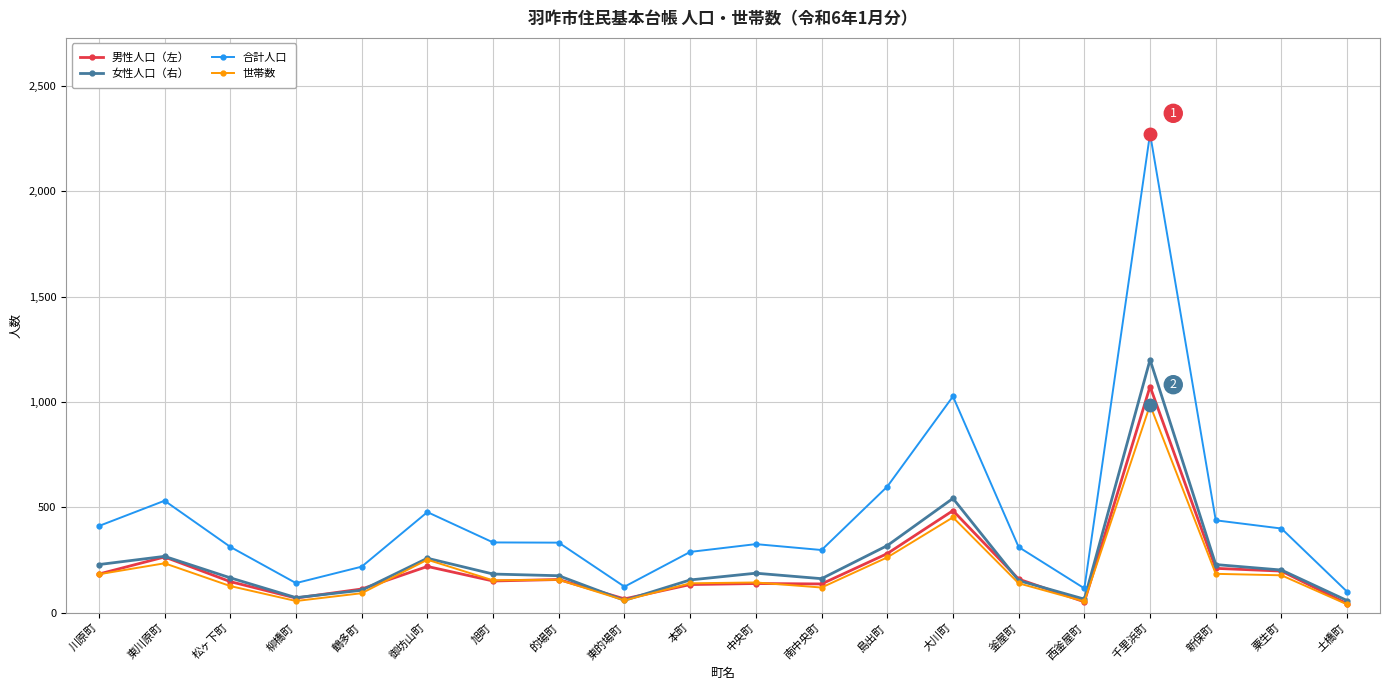

Does the chart have visible grid lines?

Yes